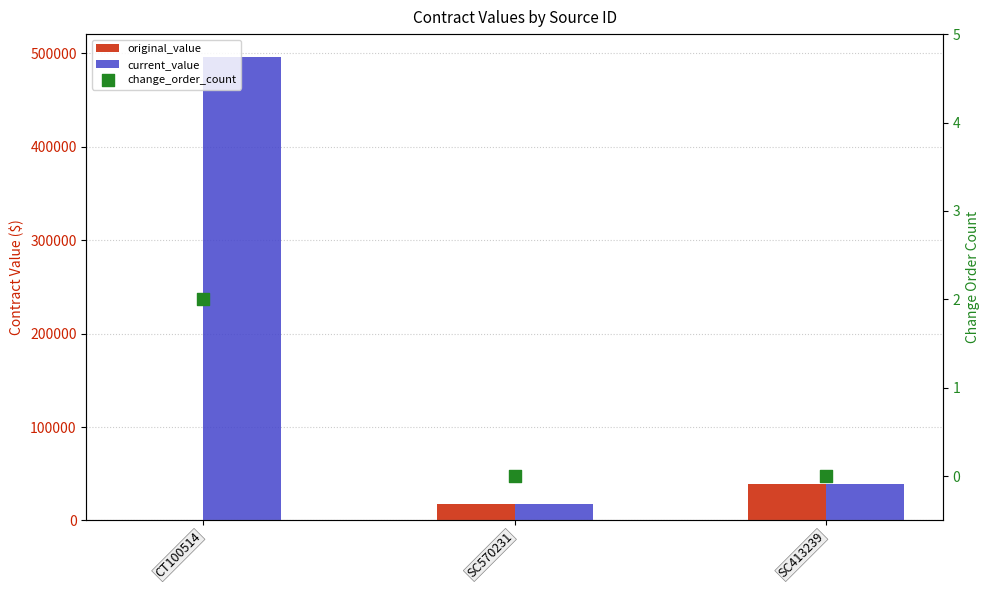

Is the value of current_value at SC413239 greater than the value of change_order_count at SC570231?

Yes